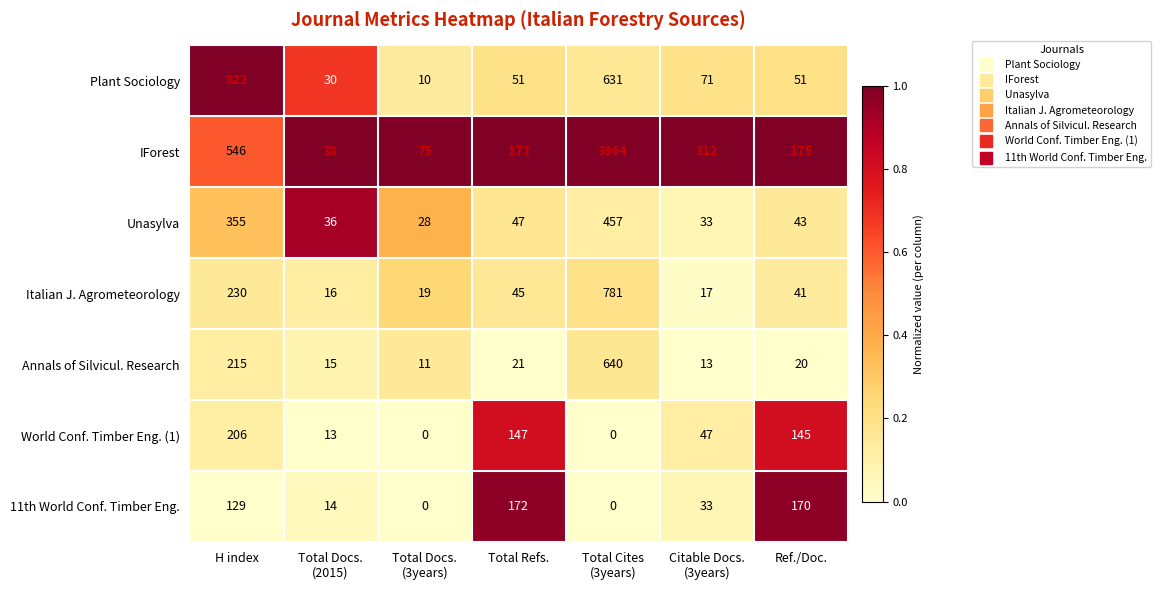

What is the difference between the maximum and minimum values in the IForest series?

3926